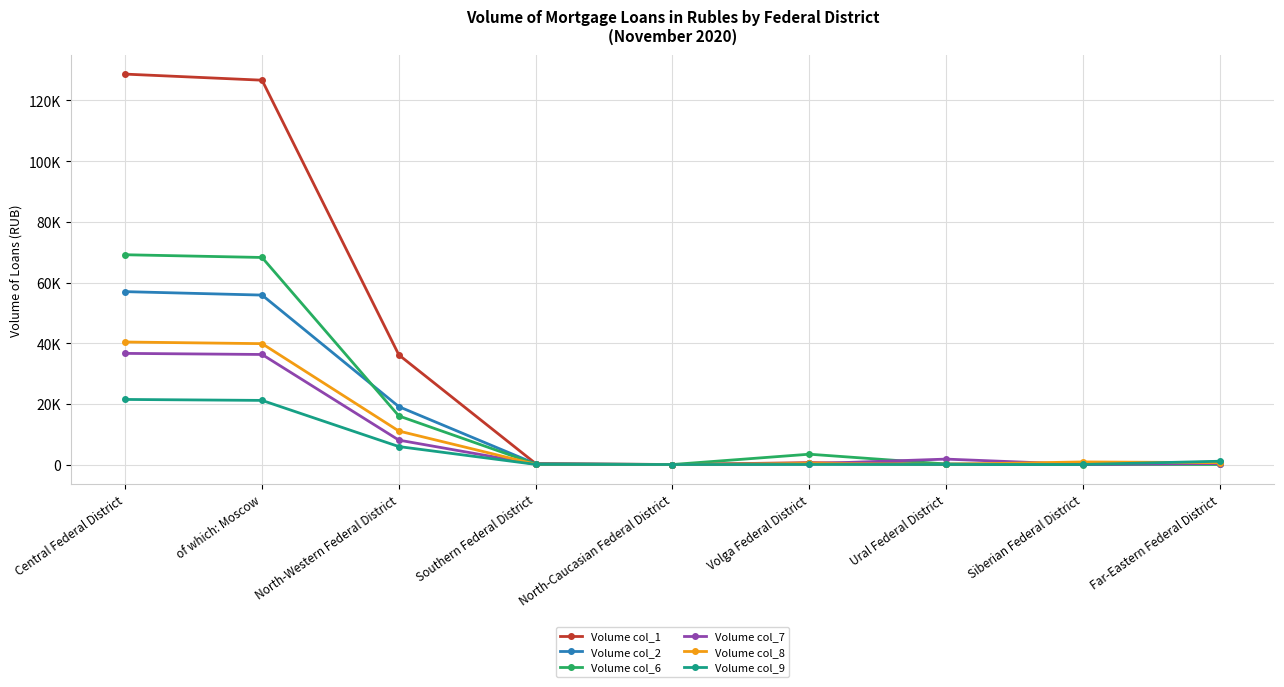

What is the label of the 1st point from the right?

Far-Eastern Federal District